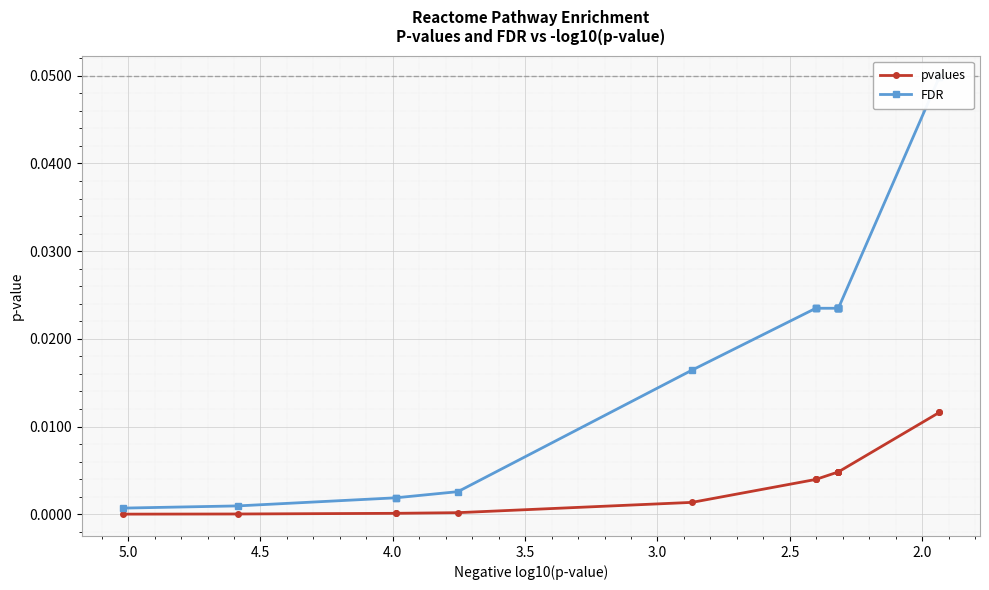

Rank the series by their maximum value, from lowest to highest.

pvalues, FDR